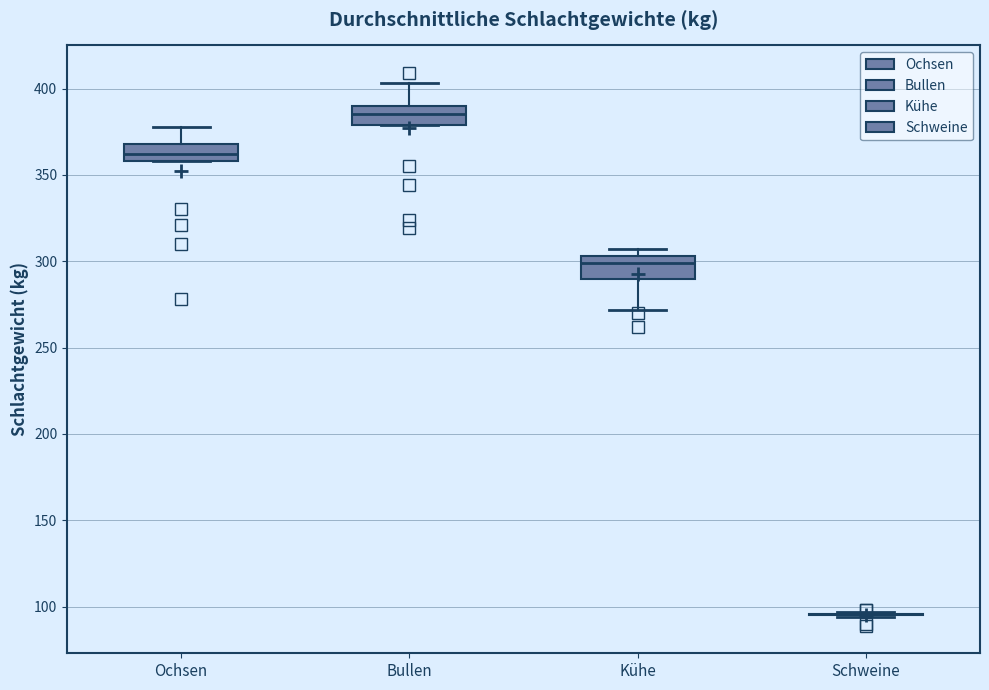

Reading left to right, read every box against the y-axis: the position of its median line, the range the box covers, and the ends of its whiskers. The values are not printed on the chart, so give them approximately, as read against the axis.

Ochsen: median 360 (inside the box), box 360 to 370, whiskers 360 to 380
Bullen: median 385, box 380 to 390, whiskers 380 to 405
Kühe: median 300, box 290 to 305, whiskers 270 to 305 (just above the box's upper edge)
Schweine: box collapsed to a line at 95, whiskers 95 to 95